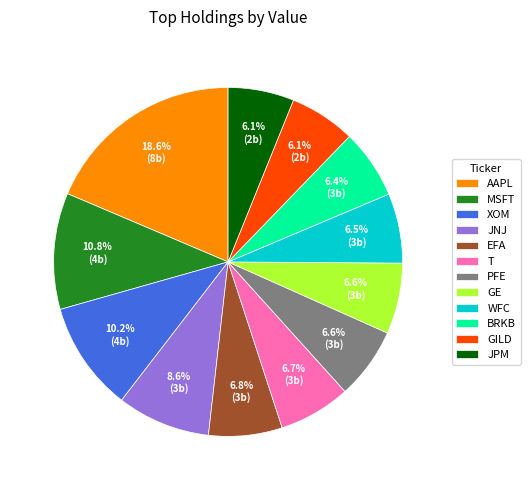

Is there a majority slice in this chart?

No